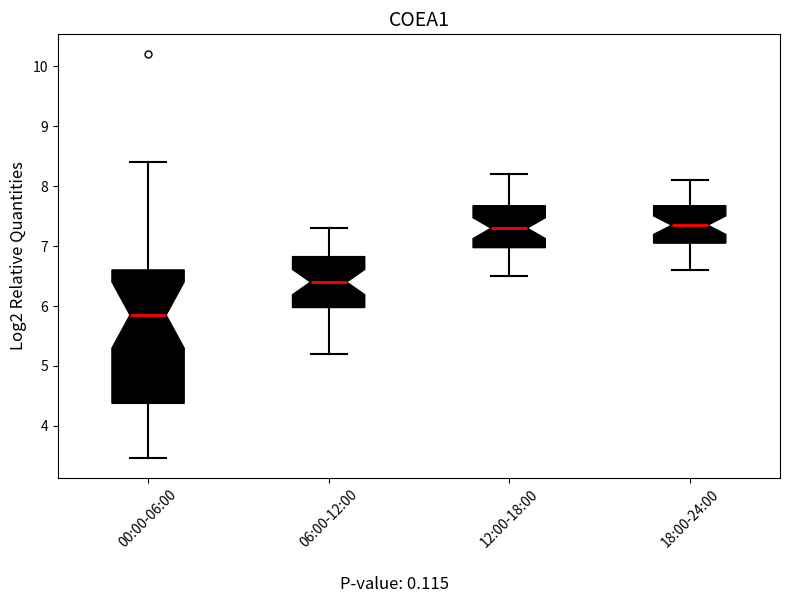

Where is the upper edge of the box for 12:00-18:00 on the y-axis? The values are not printed on the chart, so give them approximately, as read against the axis.

7.7